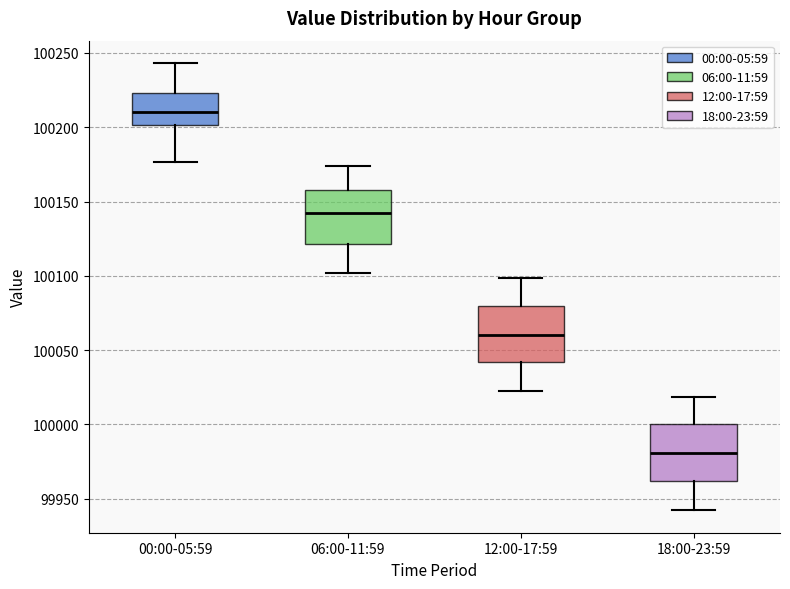

Reading left to right, read every box against the y-axis: the position of its median line, the range the box covers, and the ends of its whiskers. The values are not printed on the chart, so give them approximately, as read against the axis.

00:00-05:59: median 100210, box 100200 to 100225, whiskers 100175 to 100245
06:00-11:59: median 100145, box 100120 to 100160, whiskers 100100 to 100175
12:00-17:59: median 100060, box 100040 to 100080, whiskers 100020 to 100100
18:00-23:59: median 99980, box 99960 to 100000, whiskers 99940 to 100020